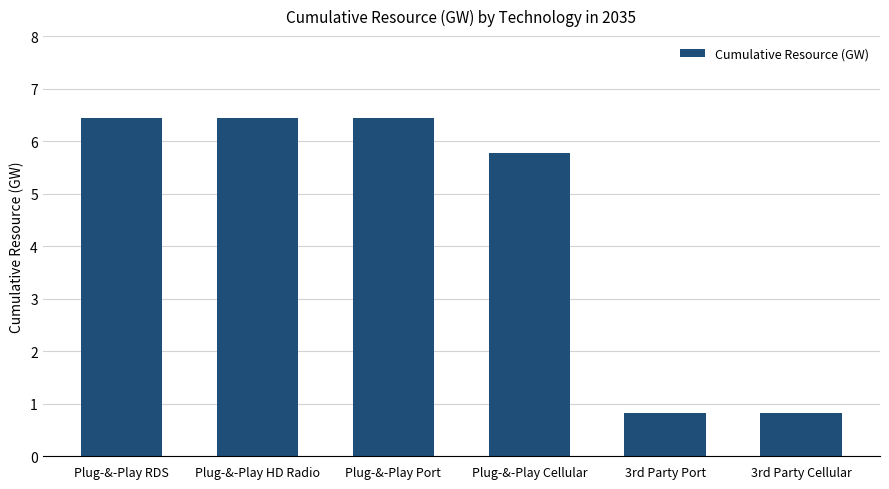

What is the difference between the maximum and second lowest values?

5.6